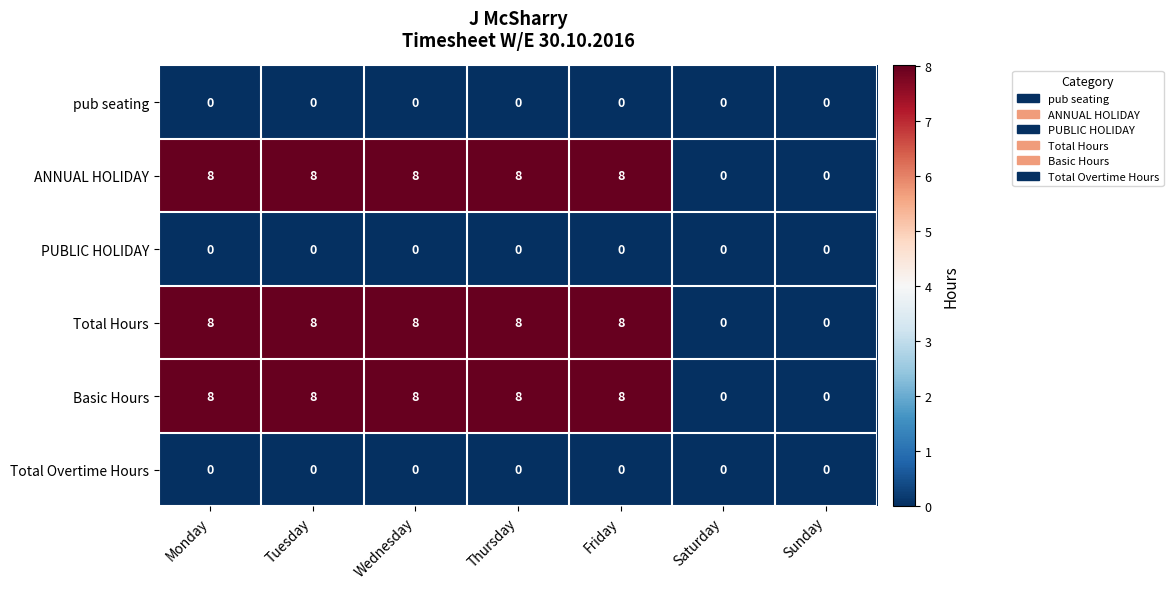

How many ANNUAL HOLIDAY values are between 0 and 8?

7